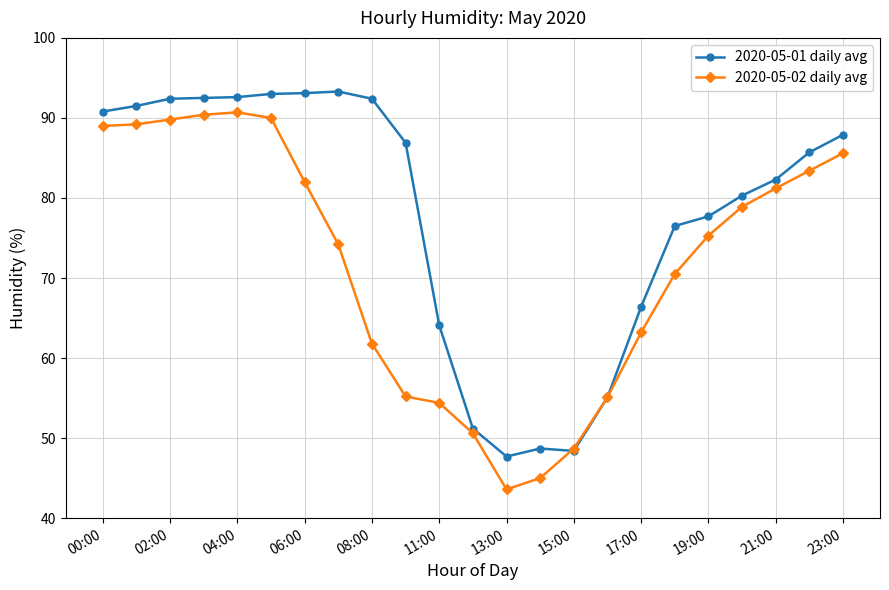

What is the difference between the maximum and second lowest values in the 2020-05-02 daily avg series?

45.7